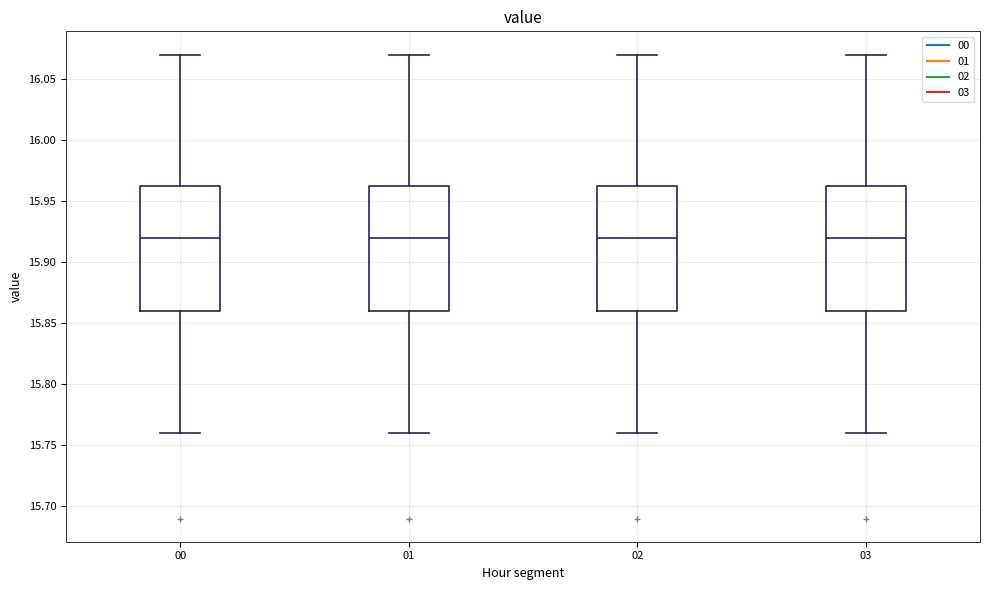

Reading left to right, transcribe this box plot: for each box, give where its median line is, the range the box spans, and where its two whiskers end, as read against the y-axis. The values are not printed on the chart, so give them approximately, as read against the axis.

00: median 15.920, box 15.860 to 15.965, whiskers 15.760 to 16.070
01: median 15.920, box 15.860 to 15.965, whiskers 15.760 to 16.070
02: median 15.920, box 15.860 to 15.965, whiskers 15.760 to 16.070
03: median 15.920, box 15.860 to 15.965, whiskers 15.760 to 16.070